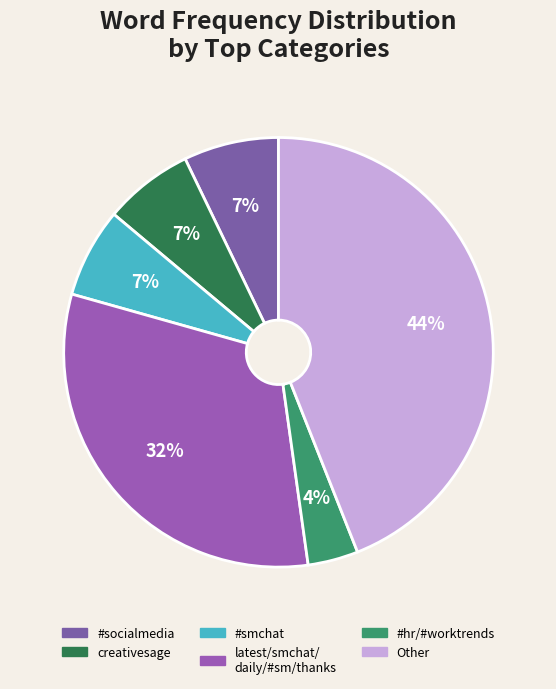

How many slices are in this pie chart?

6